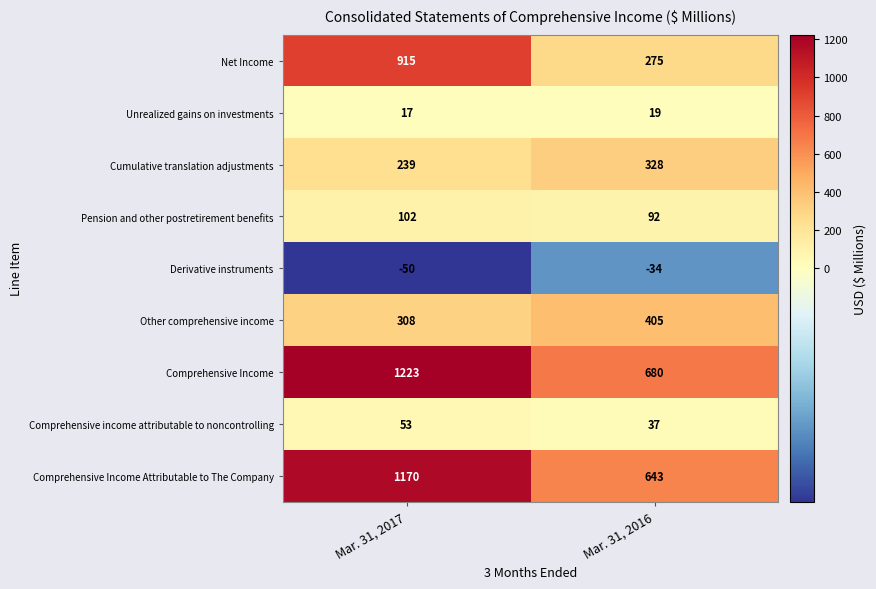

Count the number of categories in the chart.

2